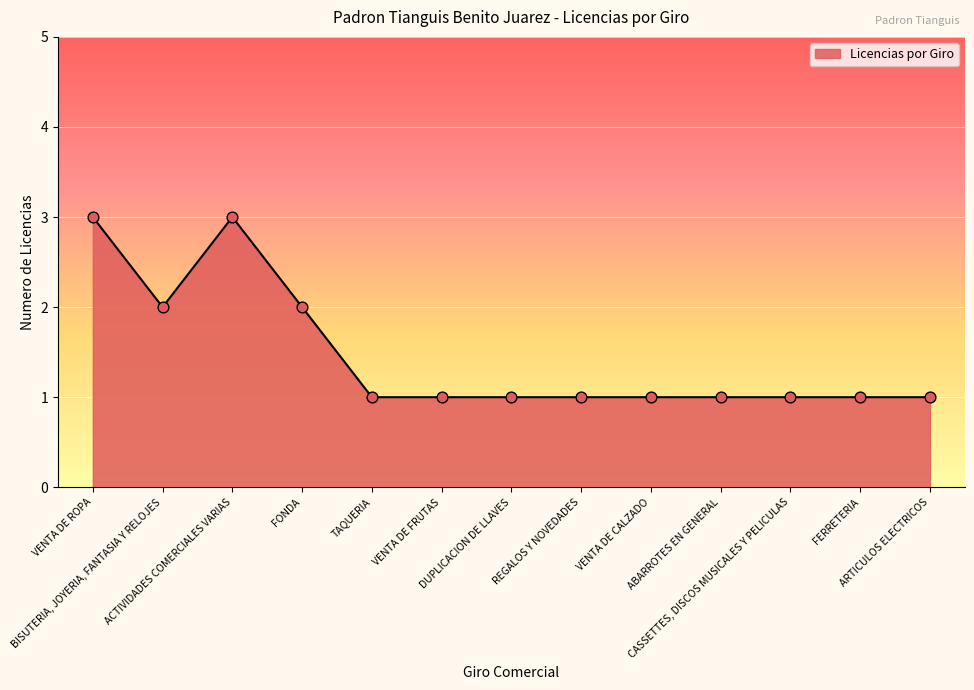

What is the change in value from BISUTERIA, JOYERIA, FANTASIA Y RELOJES to ARTICULOS ELECTRICOS?

-1